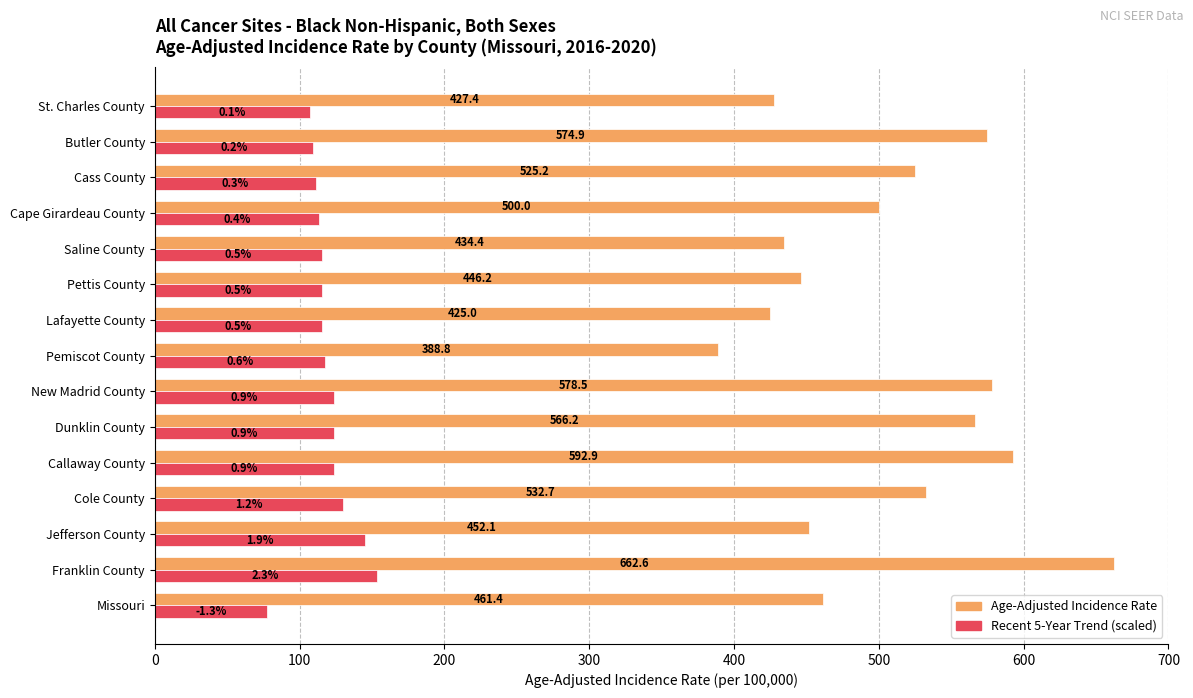

Which category has the lowest value in the Age-Adjusted Incidence Rate series?

Pemiscot County